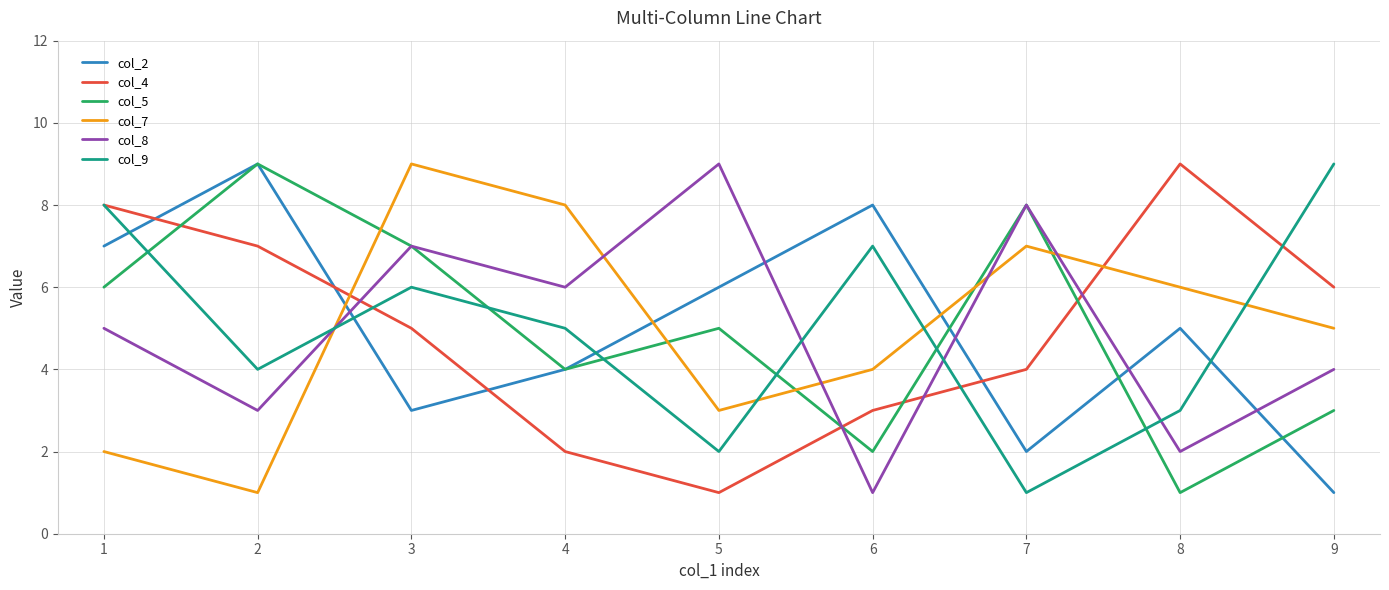

What is the greatest value displayed?

9